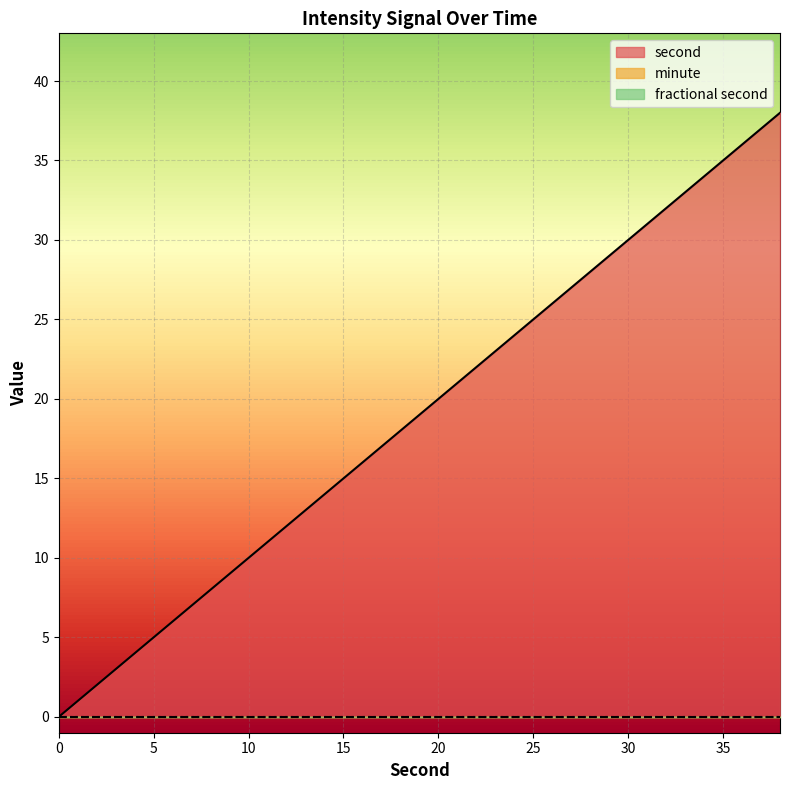

True or false: second and fractional second intersect in this chart.

False